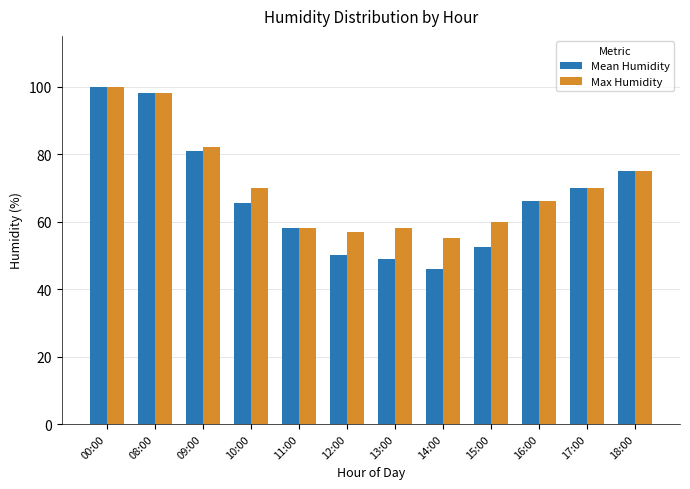

True or false: Mean Humidity has a value of 66.1 at 08:00.

False